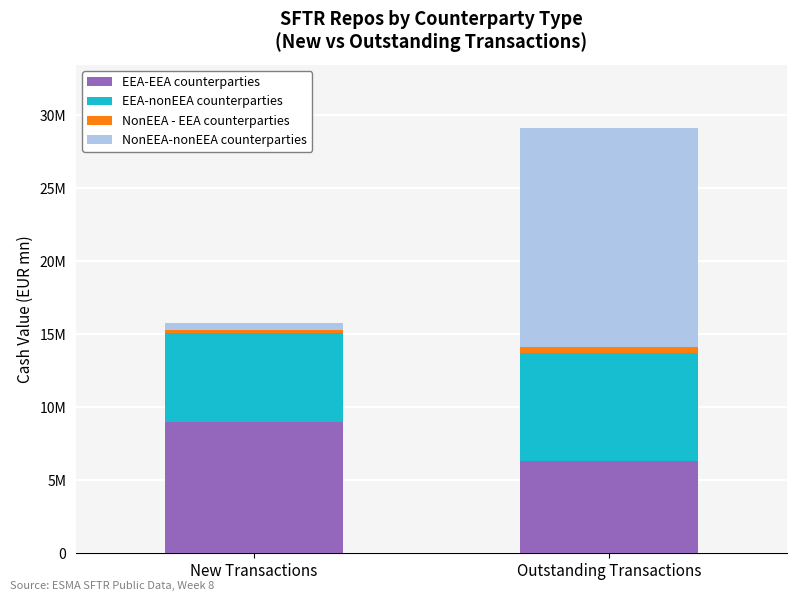

The NonEEA - EEA counterparties series shows 175514.0 at New Transactions. True or false?

True